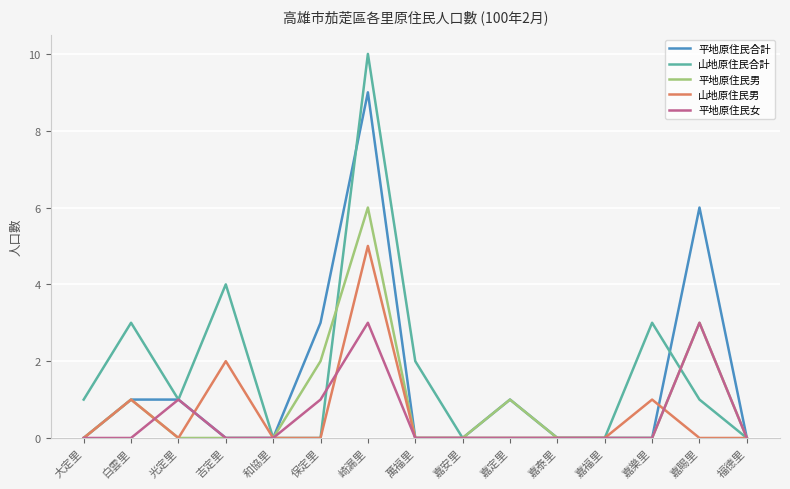

What is the difference between the 平地原住民合計 values at 嘉福里 and 光定里?

1